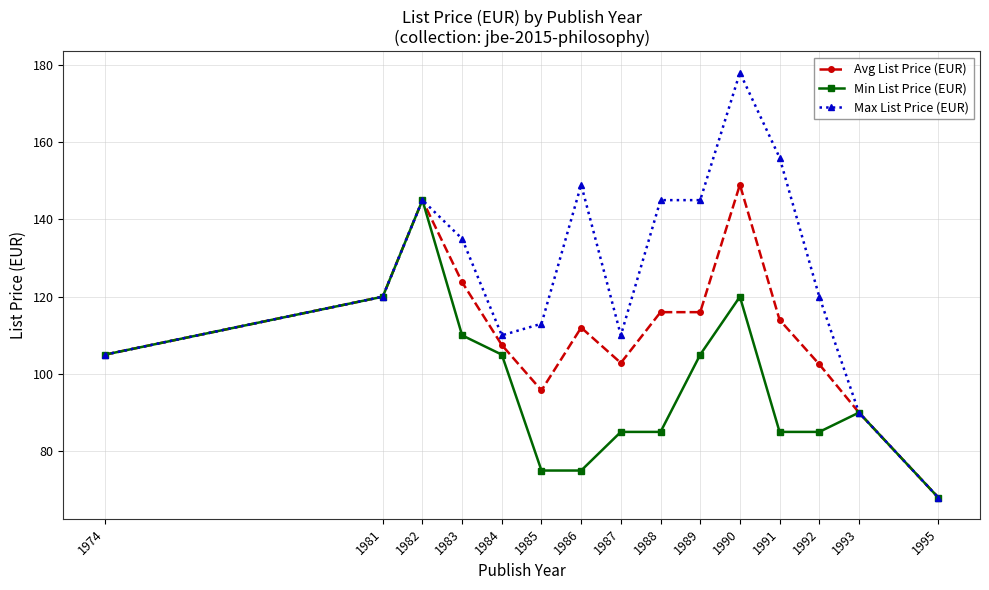

What is the highest value of the Avg List Price (EUR) series?

149.0